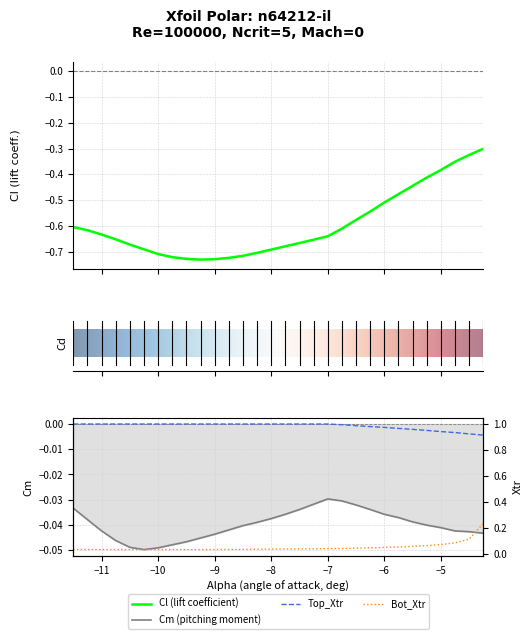

Reading left to right, extract all data points from this chart.

Cl: -0.6	-0.6	-0.6	-0.7	-0.7	-0.7	-0.7	-0.7	-0.7	-0.7	-0.7	-0.7	-0.7	-0.7	-0.7	-0.7	-0.7	-0.7	-0.6	-0.6	-0.6	-0.5	-0.5	-0.5	-0.4	-0.4	-0.4	-0.4	-0.3	-0.3
Cm: -0.0	-0.0	-0.0	-0.0	-0.0	-0.0	-0.0	-0.0	-0.0	-0.0	-0.0	-0.0	-0.0	-0.0	-0.0	-0.0	-0.0	-0.0	-0.0	-0.0	-0.0	-0.0	-0.0	-0.0	-0.0	-0.0	-0.0	-0.0	-0.0	-0.0
Top_Xtr: 1.0	1.0	1.0	1.0	1.0	1.0	1.0	1.0	1.0	1.0	1.0	1.0	1.0	1.0	1.0	1.0	1.0	1.0	1.0	1.0	1.0	1.0	1.0	1.0	1.0	1.0	0.9	0.9	0.9	0.9
Bot_Xtr: 0.0	0.0	0.0	0.0	0.0	0.0	0.0	0.0	0.0	0.0	0.0	0.0	0.0	0.0	0.0	0.0	0.0	0.0	0.0	0.0	0.0	0.0	0.0	0.1	0.1	0.1	0.1	0.1	0.1	0.2